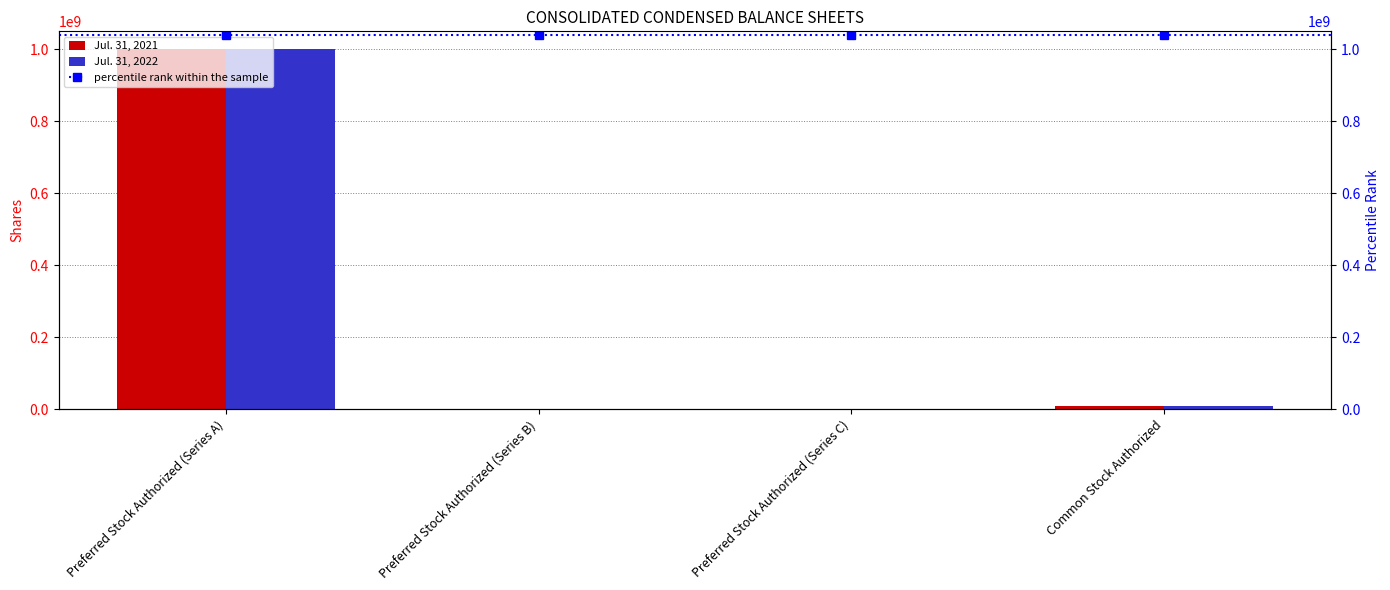

At which category does the chart reach its peak across all series?

Preferred Stock Authorized (Series A)